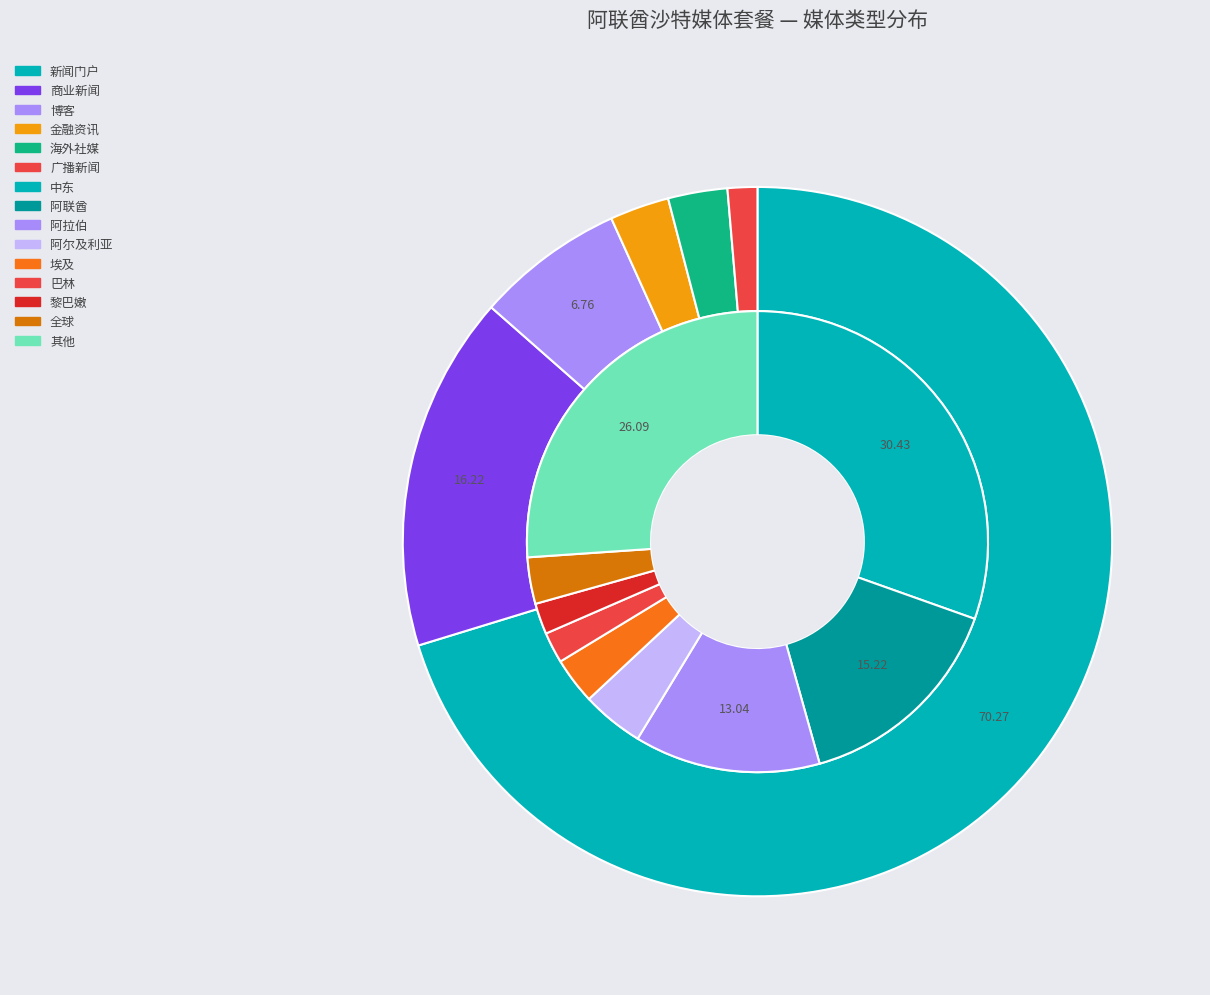

Is the sum of 新闻门户 and 海外社媒 greater than half?

Yes